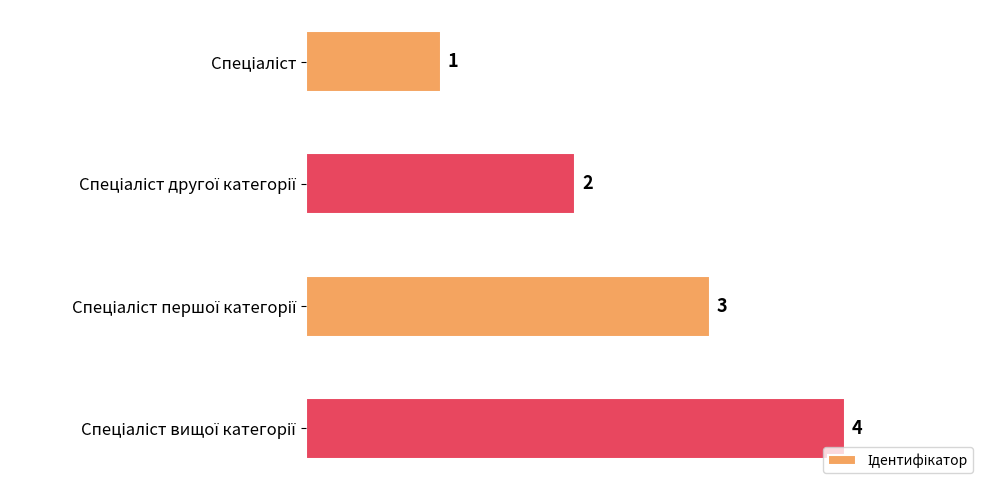

Count the values in the range 2 to 4.

3